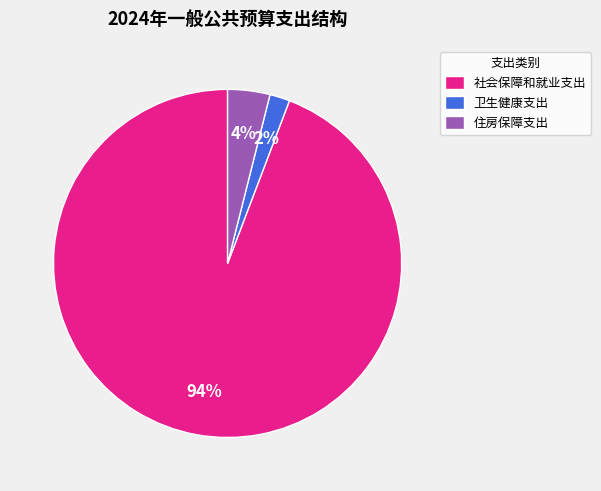

To the nearest percent, what is the difference between the 住房保障支出 and 社会保障和就业支出 slice percentages?

90%